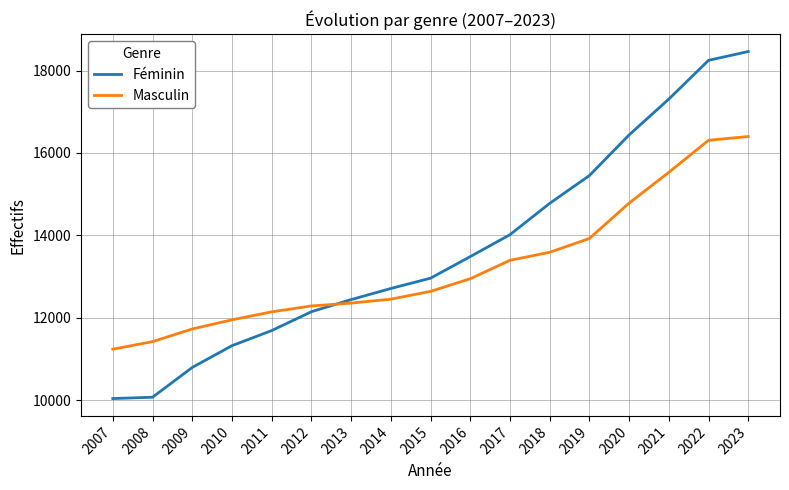

True or false: Féminin has more than 1 points higher than both neighbors.

False